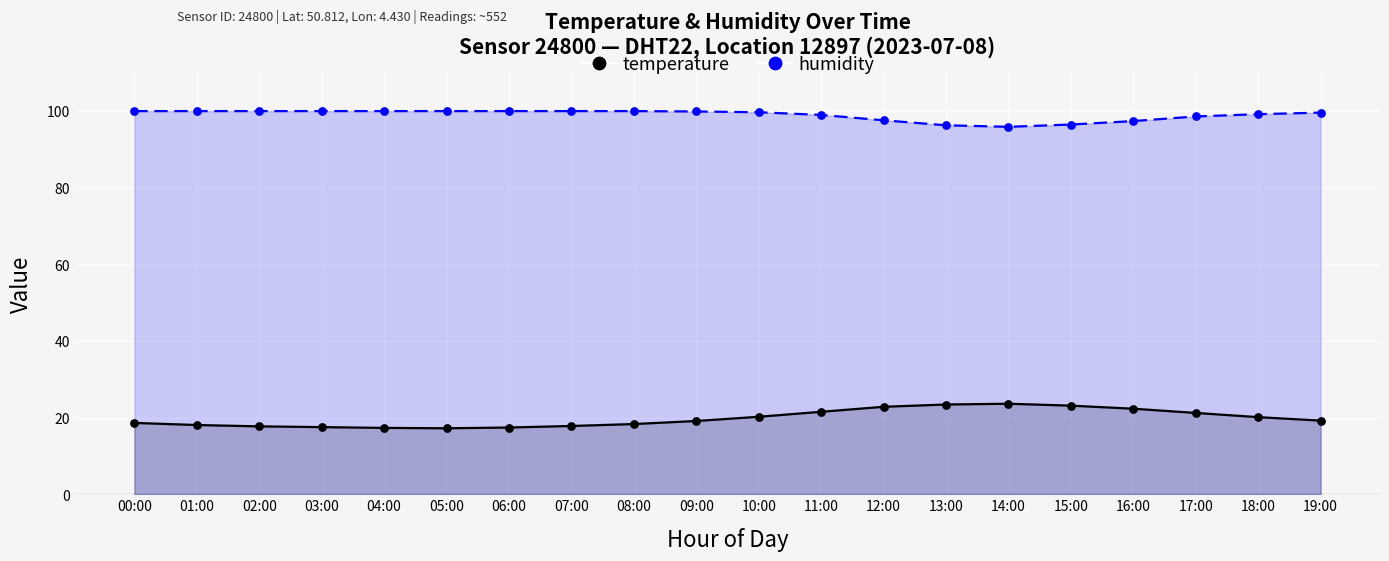

Which series contains the highest Y value?

humidity